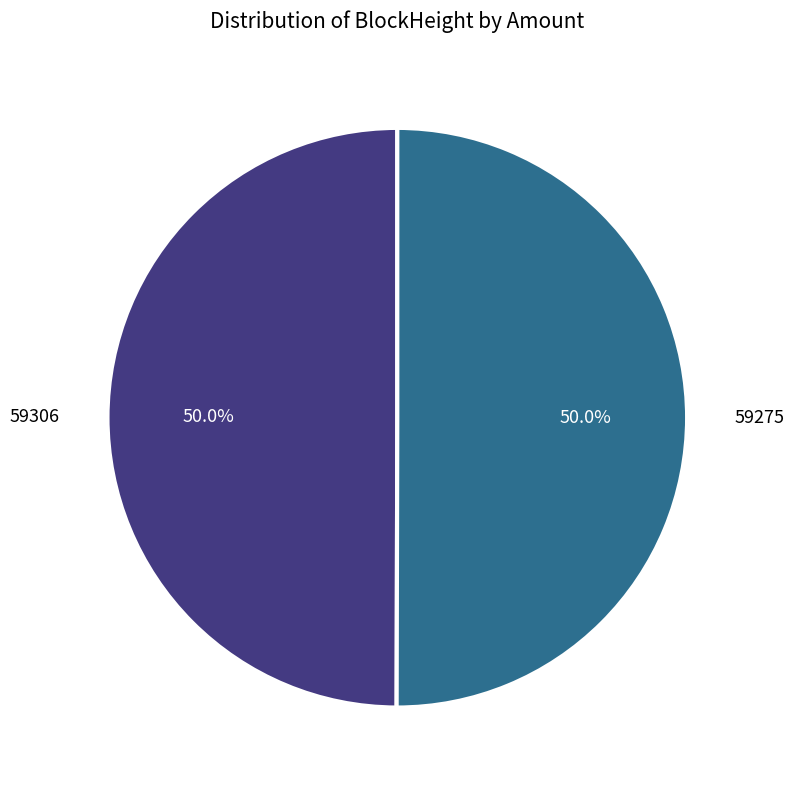

How many segments does this pie chart have?

2